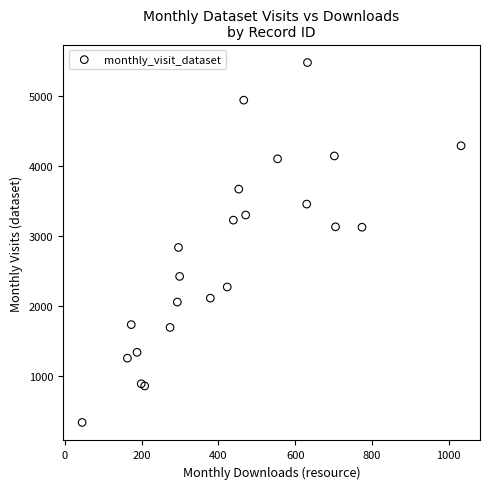

What Y value in the scatter plot is closest to 2911?

2840